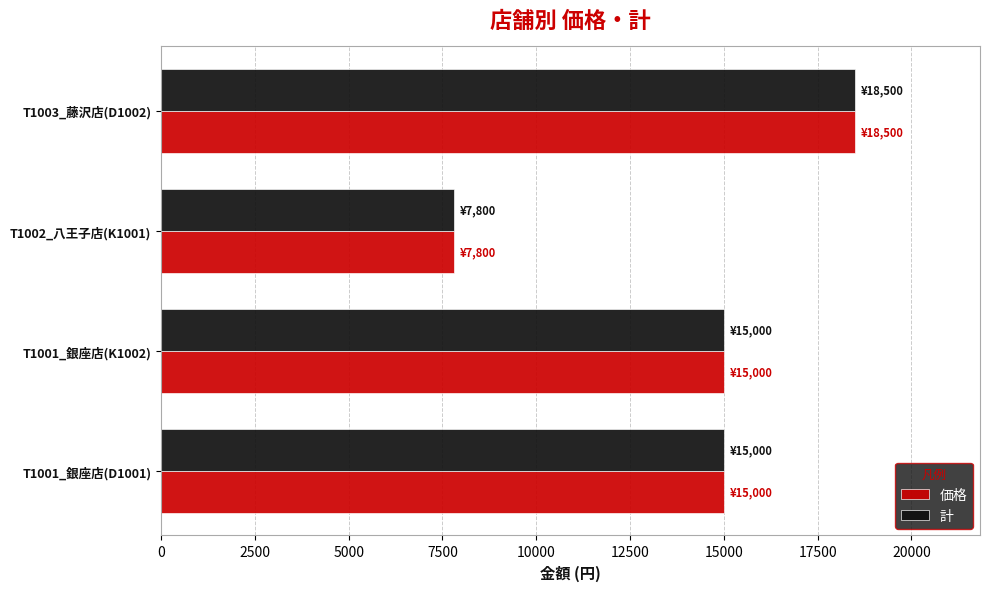

Which category has the highest value across all series?

T1003_藤沢店(D1002)